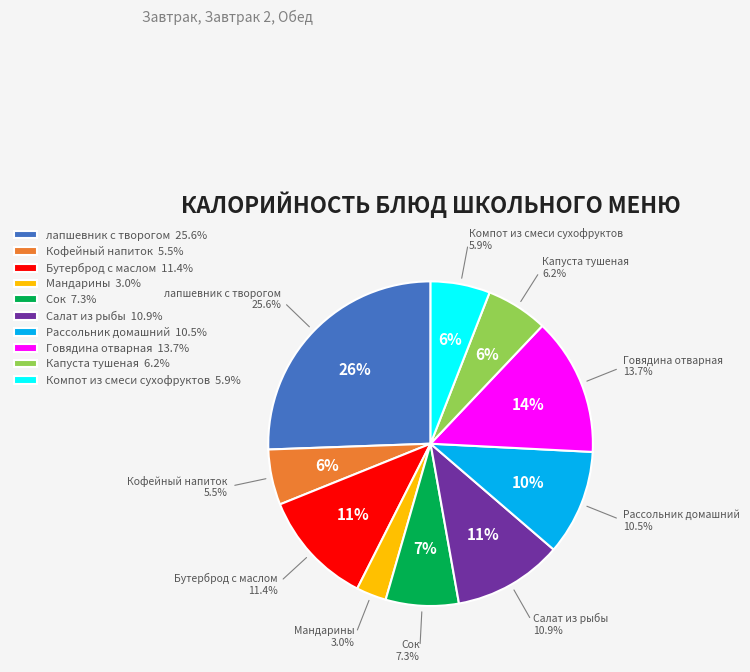

To the nearest percent, what percentage of the pie is Говядина отварная?

14%